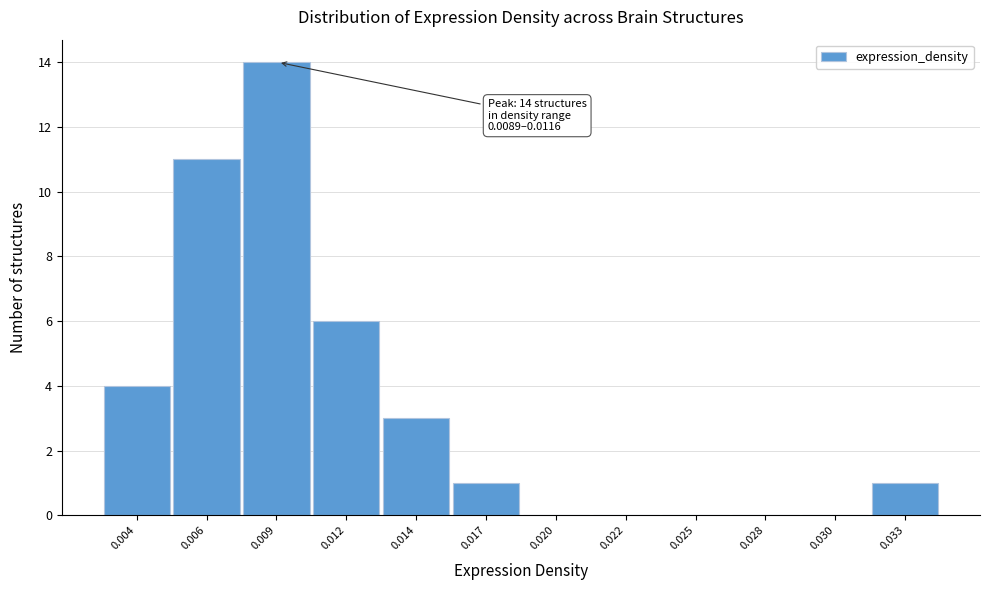

Reading left to right, transcribe all the data shown in this chart.

0.004=4	0.006=11	0.009=14	0.012=6	0.014=3	0.017=1	0.020=0	0.022=0	0.025=0	0.028=0	0.030=0	0.033=1